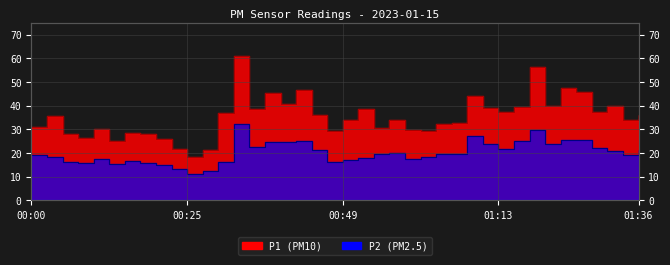

At which category does P2 reach its first local peak?

00:10